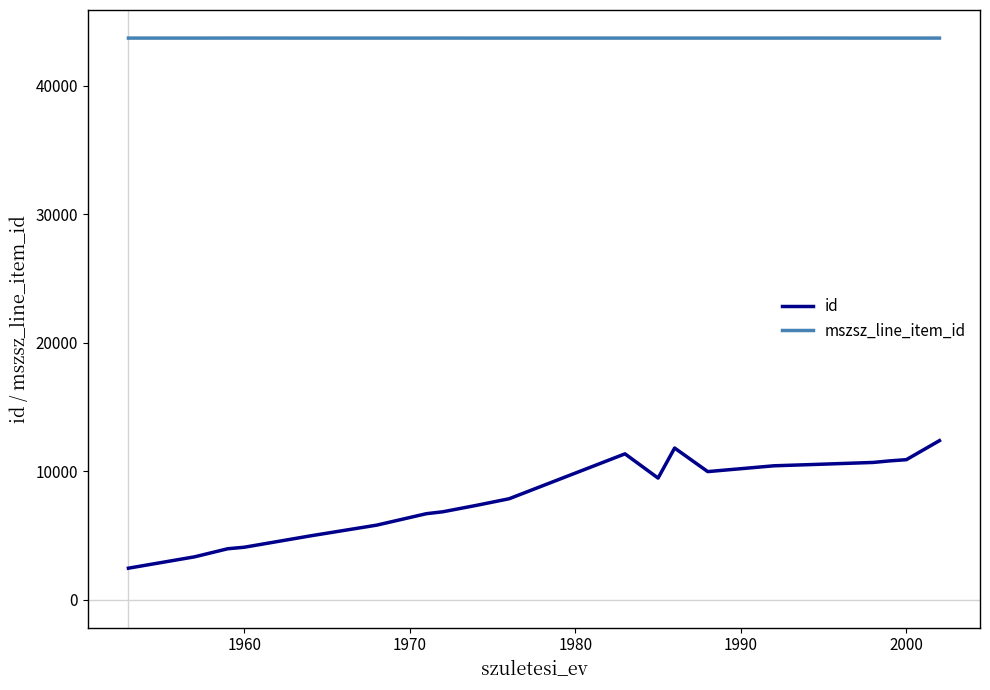

Which series has the largest total across all categories?

mszsz_line_item_id